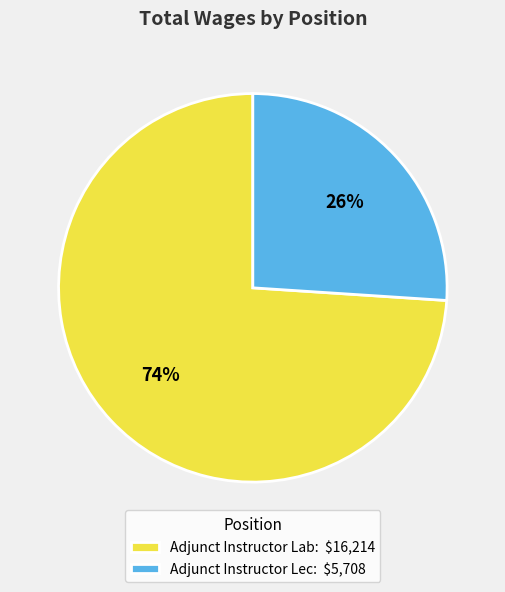

What is the majority slice?

Adjunct Instructor Lab